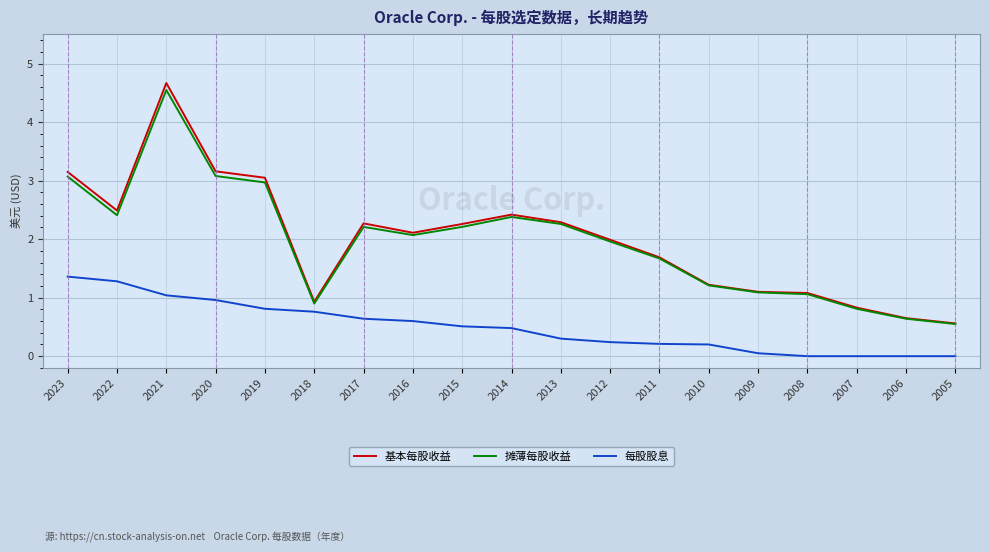

What is the average value of the 每股股息 series?

0.5